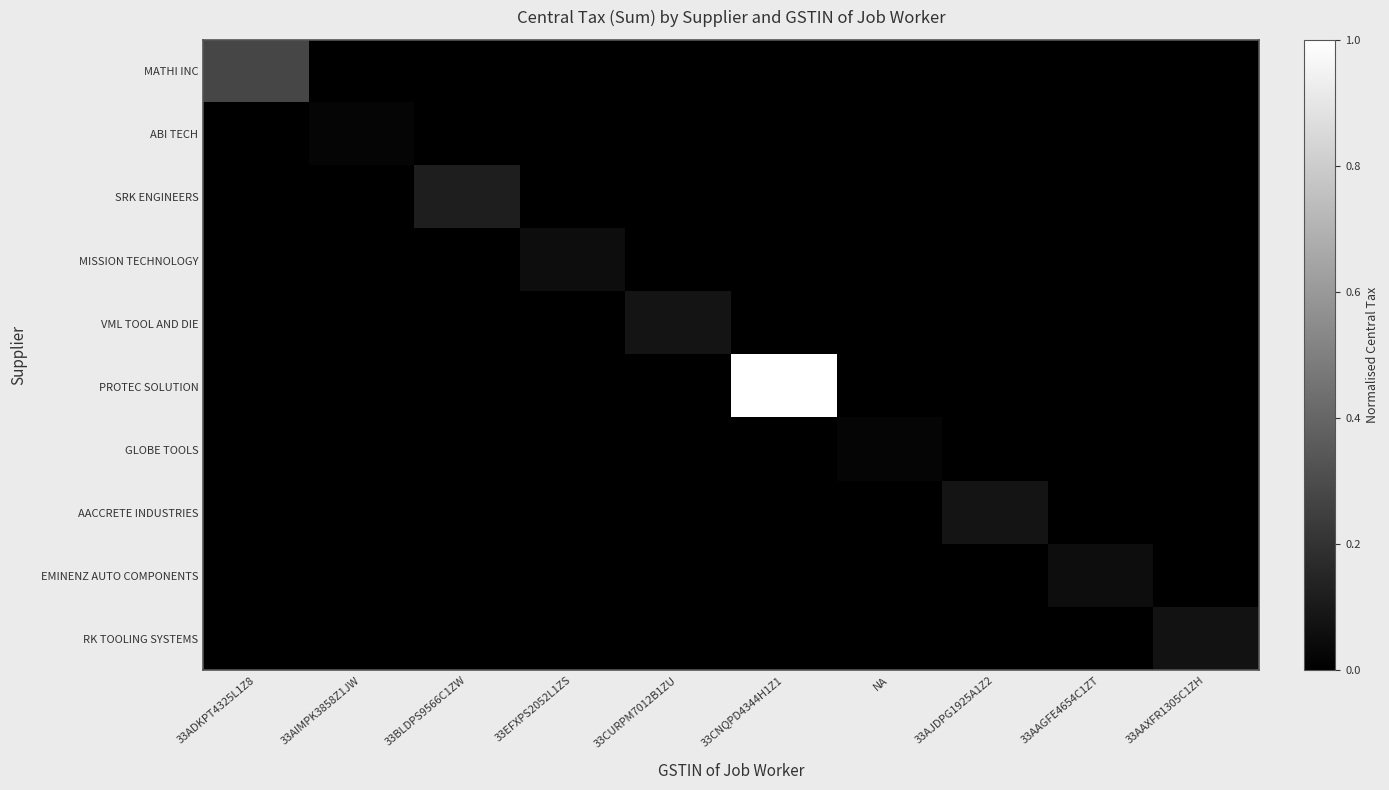

At which category is the sum across all series the highest?

33CNQPD4344H1Z1